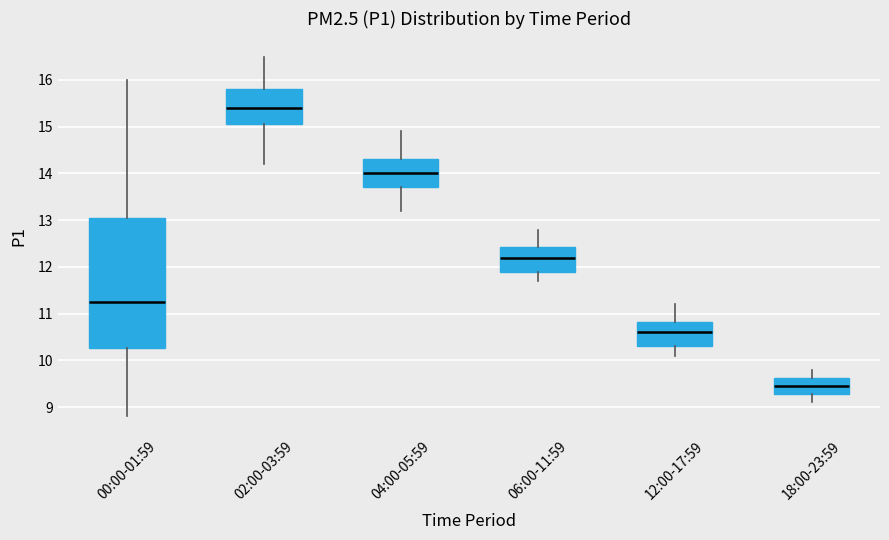

Reading left to right, read every box against the y-axis: the position of its median line, the range the box covers, and the ends of its whiskers. The values are not printed on the chart, so give them approximately, as read against the axis.

00:00-01:59: median 11.3, box 10.3 to 13.1, whiskers 8.8 to 16.0
02:00-03:59: median 15.4, box 15.1 to 15.8, whiskers 14.2 to 16.5
04:00-05:59: median 14.0, box 13.7 to 14.3, whiskers 13.2 to 14.9
06:00-11:59: median 12.2, box 11.9 to 12.4, whiskers 11.7 to 12.8
12:00-17:59: median 10.6, box 10.3 to 10.8, whiskers 10.1 to 11.2
18:00-23:59: median 9.5, box 9.3 to 9.6, whiskers 9.1 to 9.8